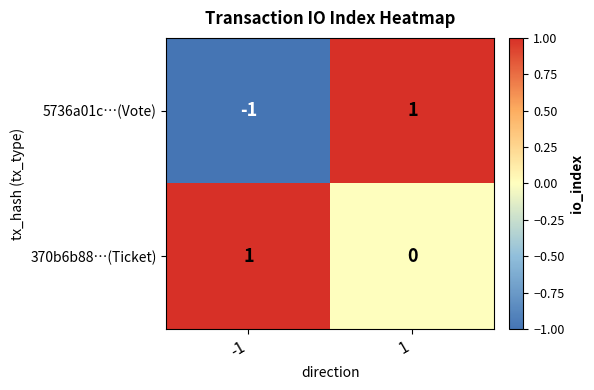

Which series changed the most between -1 and 1?

5736a01c…(Vote)